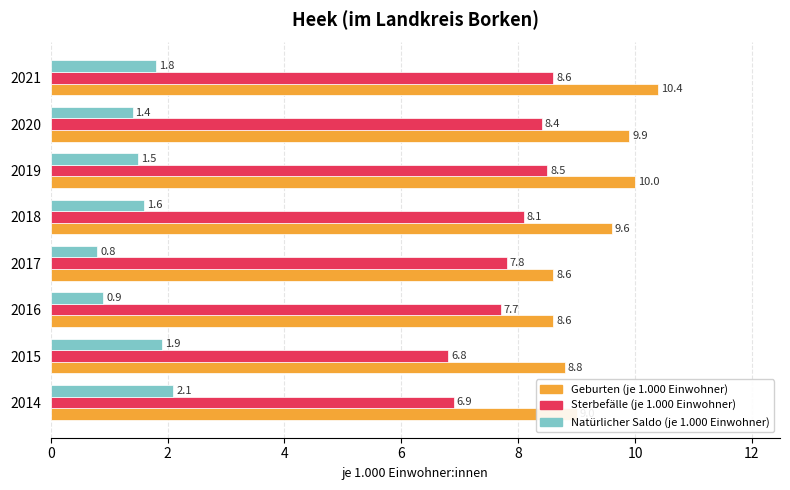

Between 2015 and 2016, which series saw the biggest shift?

Natürlicher Saldo (je 1.000 Einwohner)